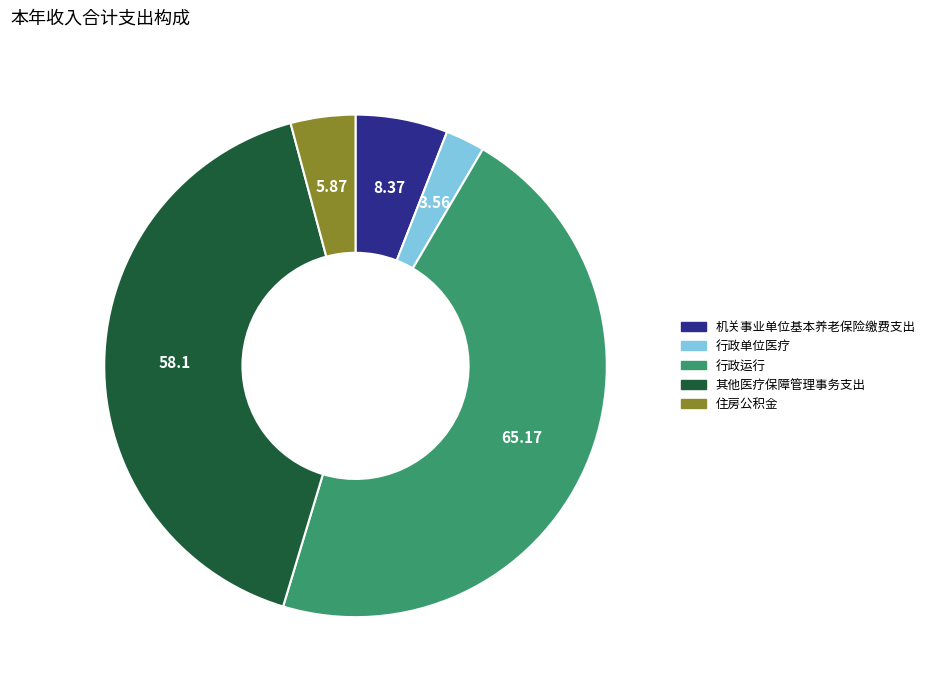

Is it true that 住房公积金 is 4% of the pie?

True